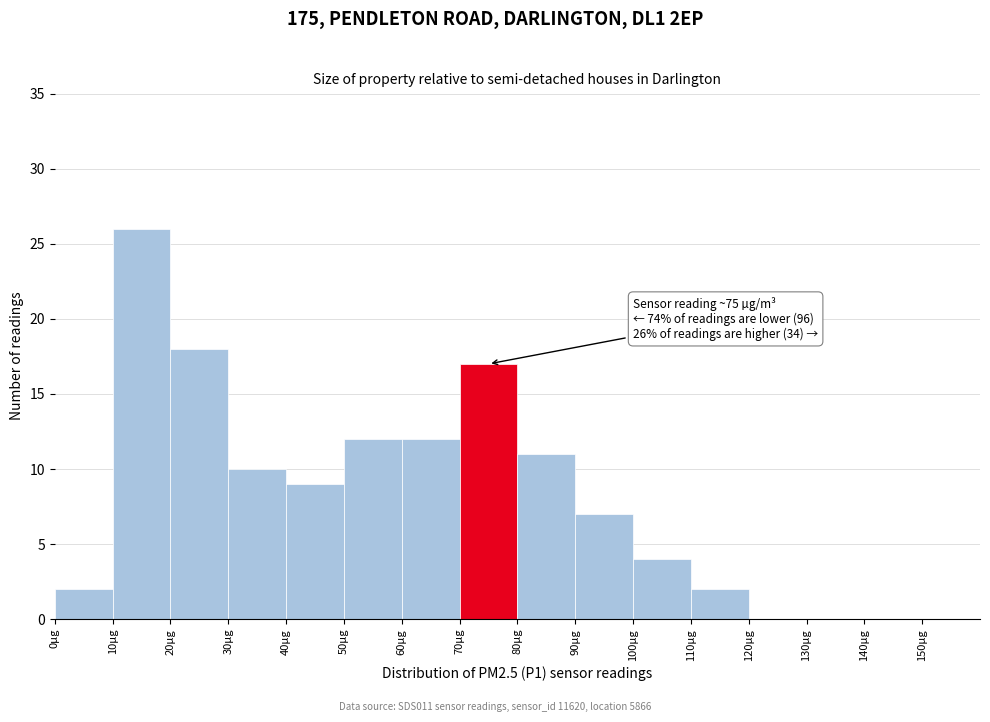

Which range on the x-axis has the tallest bar?

10 to 20